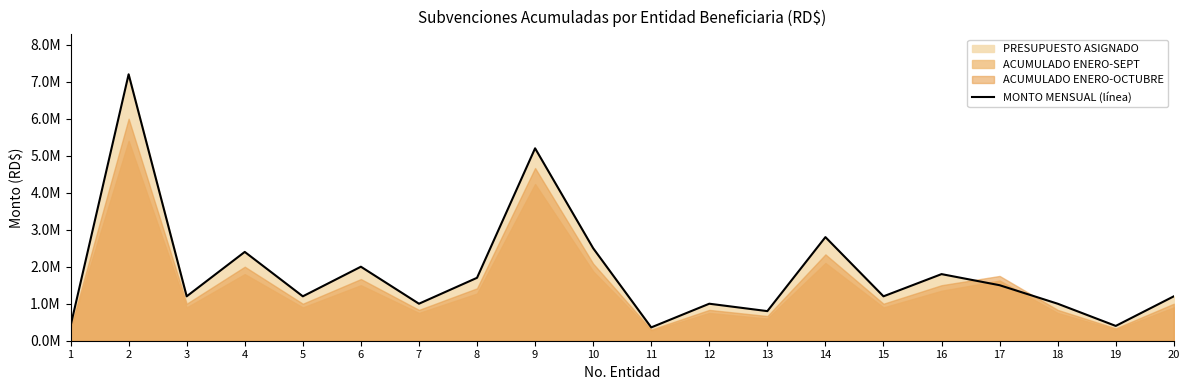

Which category has the lowest value across all series?

11